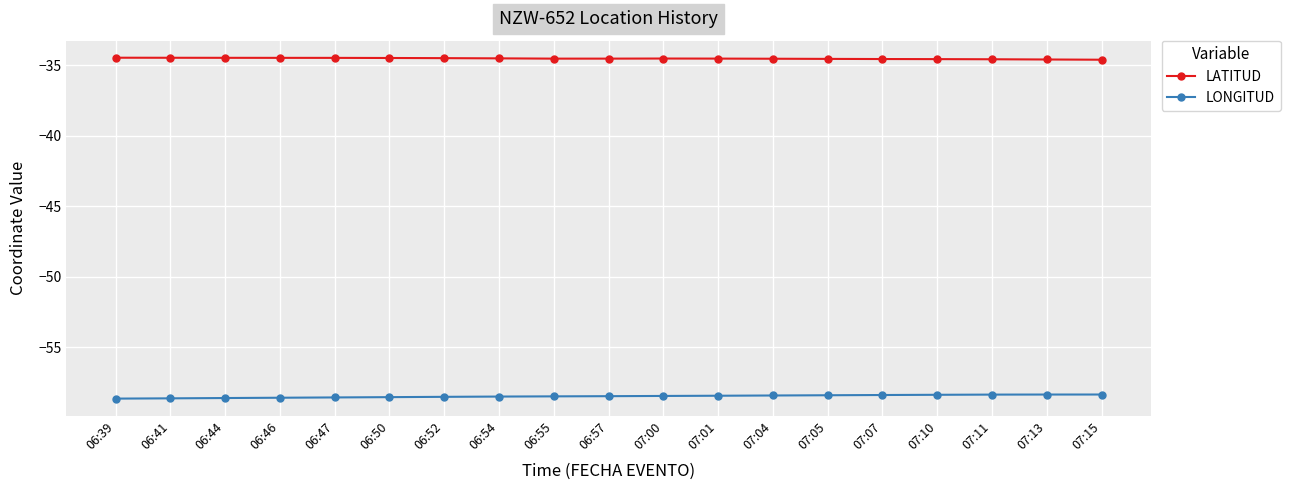

Which series has the largest total across all categories?

LATITUD